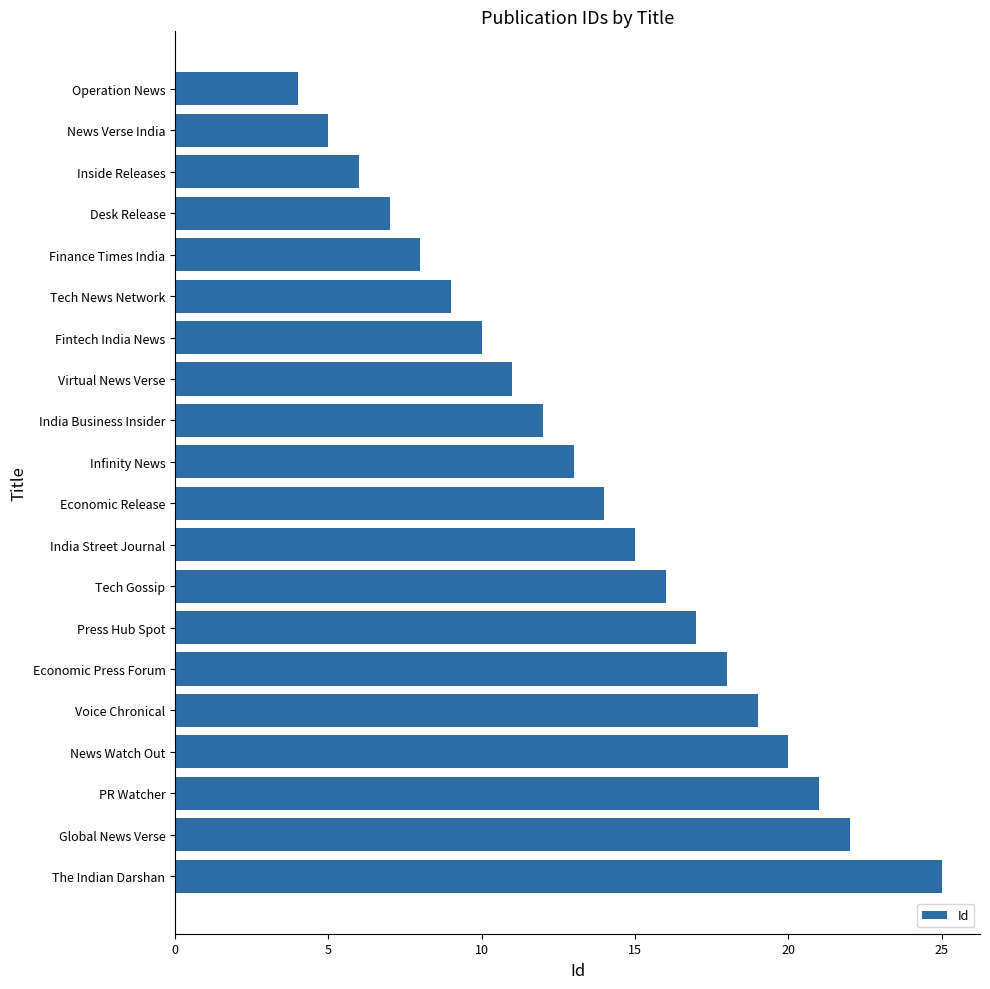

Reading bottom to top, transcribe all the data shown in this chart.

25	22	21	20	19	18	17	16	15	14	13	12	11	10	9	8	7	6	5	4